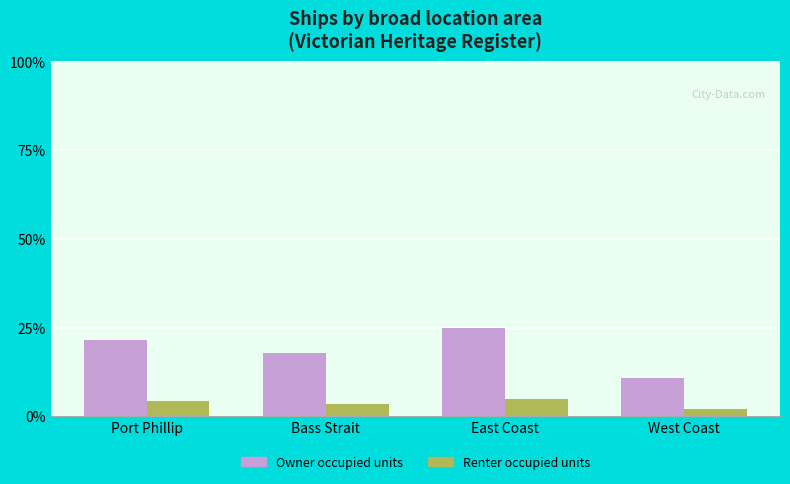

What is the difference between the maximum and minimum values in the Renter occupied units series?

2.9